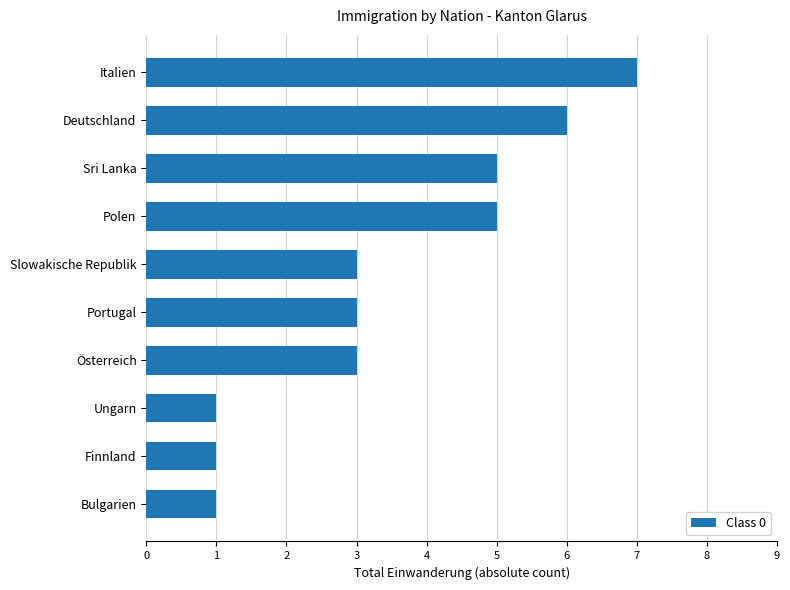

The chart shows a value of 5 at Polen. True or false?

True